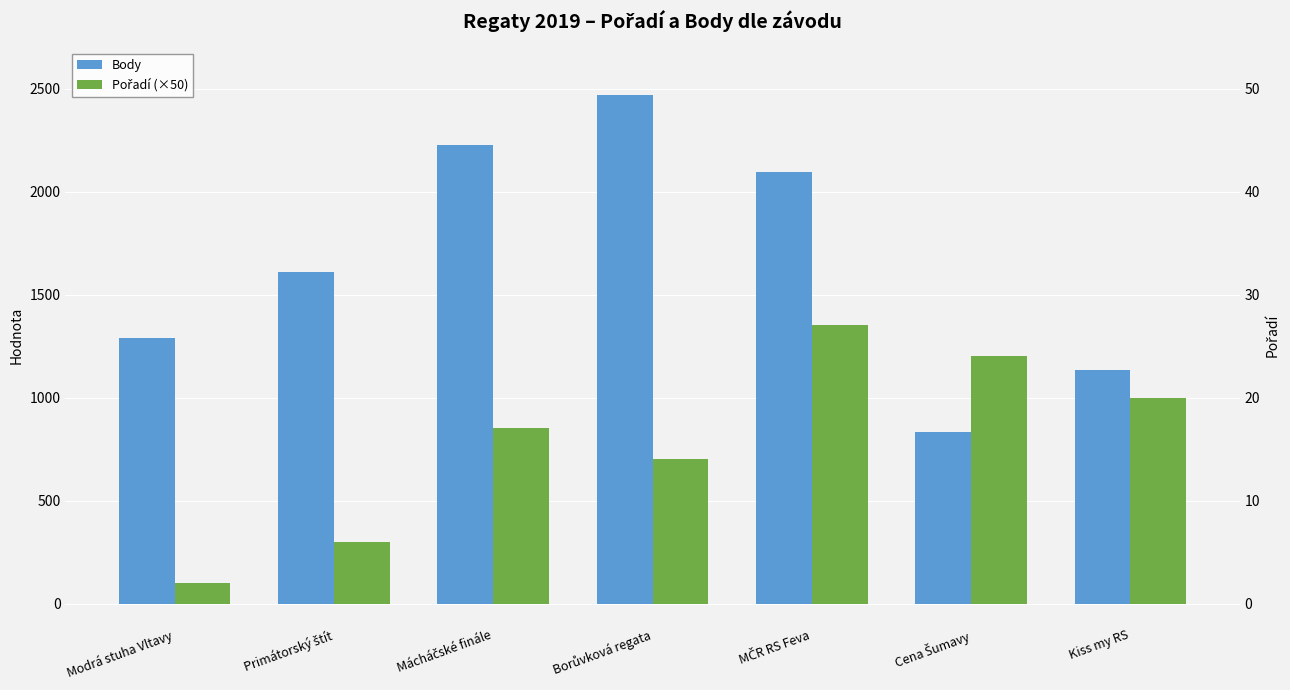

What is the greatest value displayed?

2470